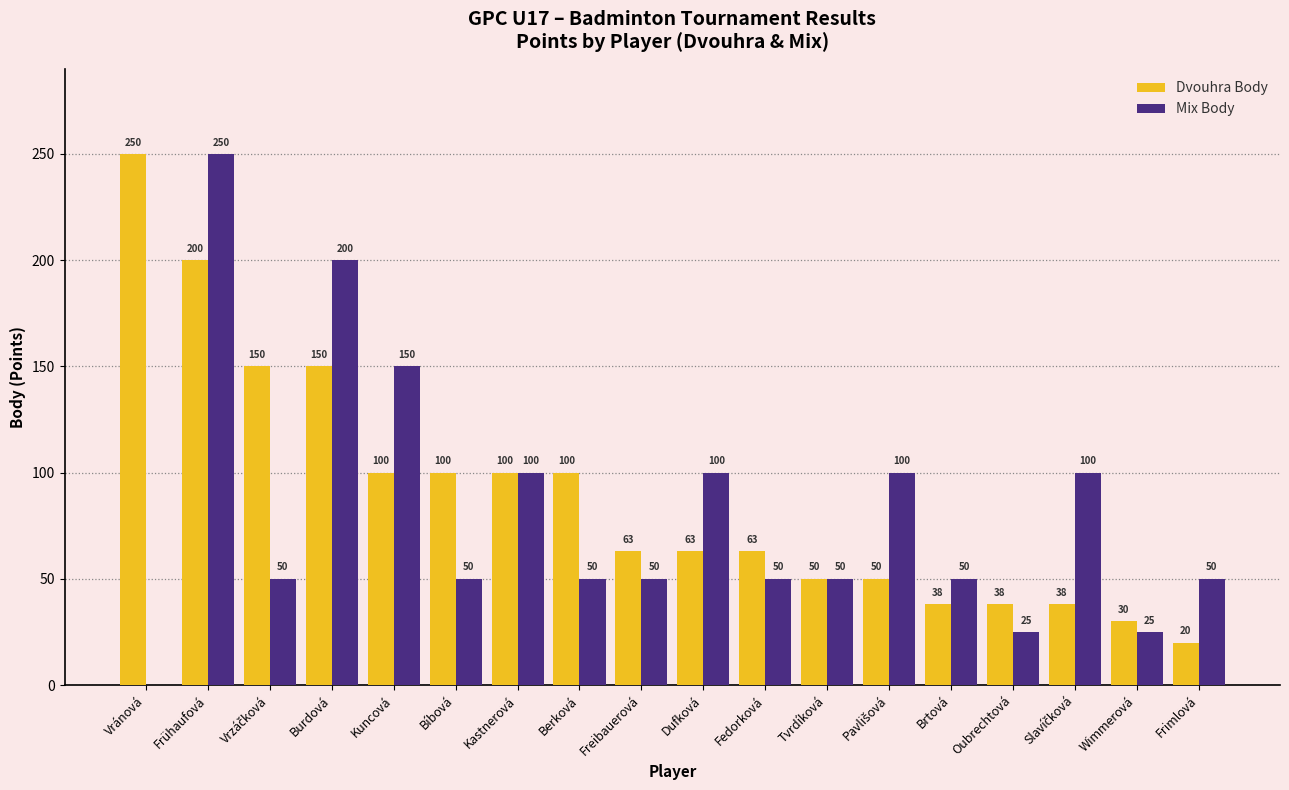

Which series has the largest total across all categories?

Dvouhra Body